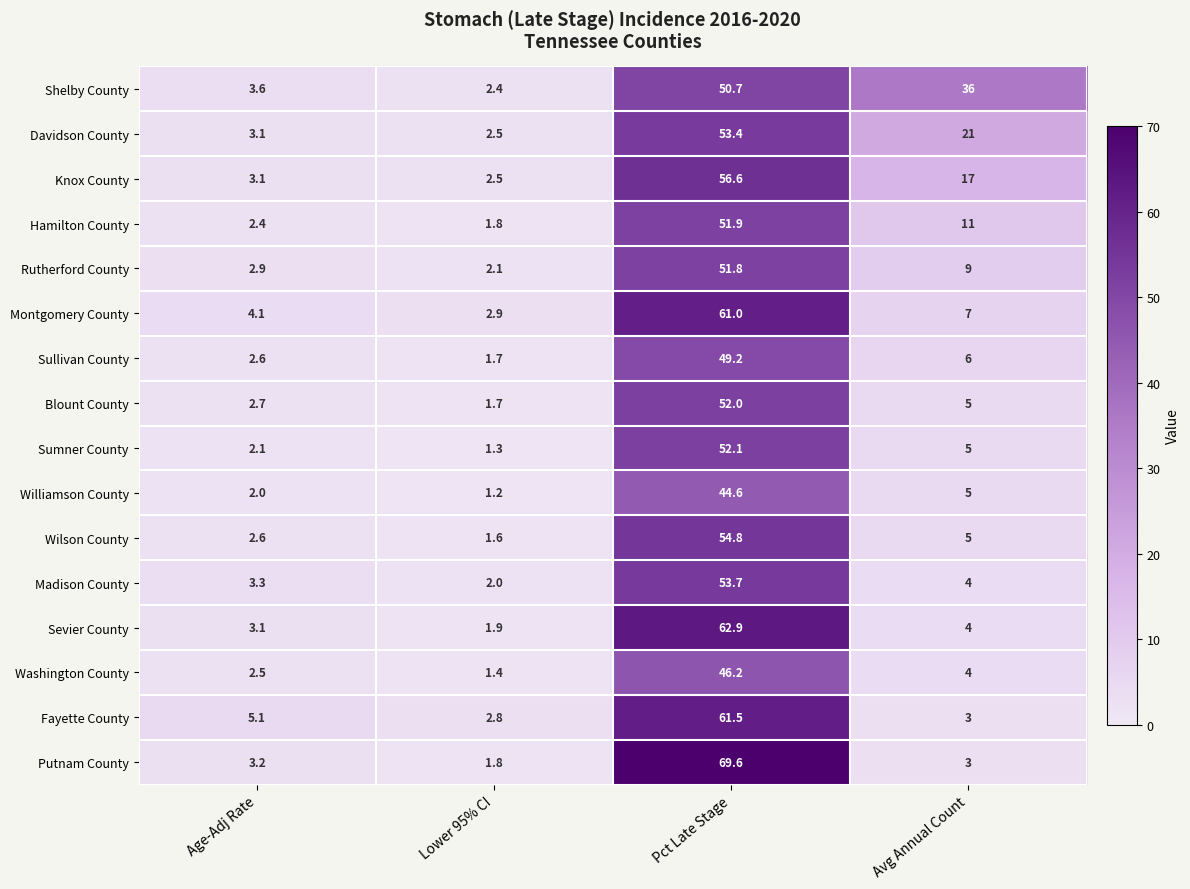

Which label corresponds to the smallest value in the chart?

Lower 95% CI